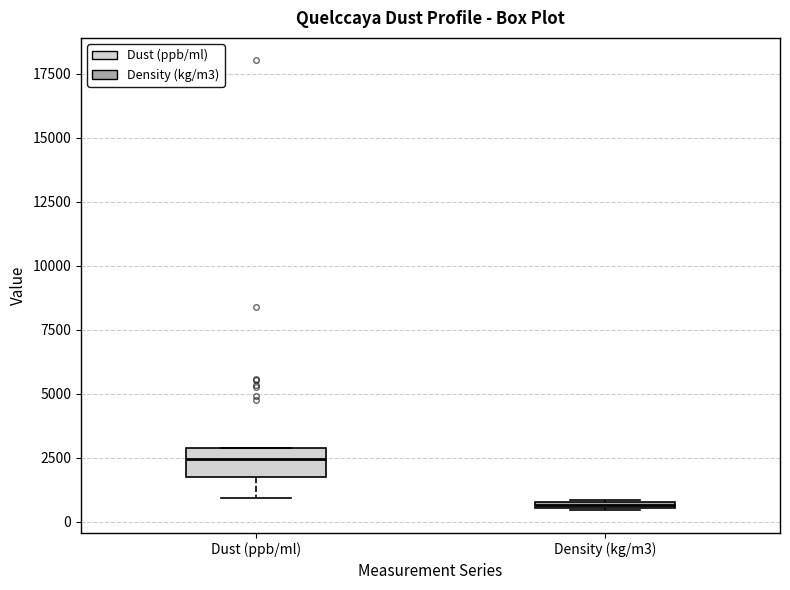

Which box is the tallest, from its lower edge to its upper edge?

Dust (ppb/ml)